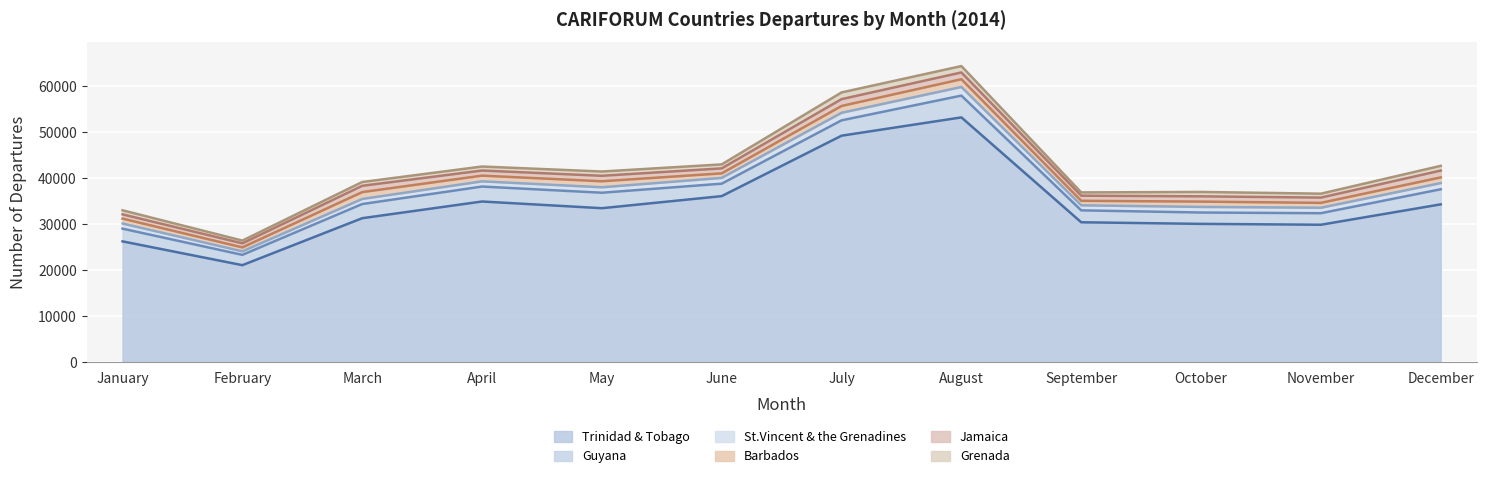

Reading right to left, list all the values displayed in this chart.

Trinidad & Tobago: December=34266	November=29832	October=30023	September=30369	August=53170	July=49193	June=36054	May=33429	April=34887	March=31254	February=21045	January=26216
Guyana: December=3279	November=2508	October=2467	September=2592	August=4737	July=3337	June=2708	May=3363	April=3249	March=3077	February=2238	January=2768
St.Vincent & the Grenadines: December=1342	November=1192	October=1220	September=1098	August=1874	July=1640	June=1253	May=1188	April=1133	March=1106	February=761	January=1116
Barbados: December=1240	November=1058	October=1154	September=981	August=1685	July=1482	June=988	May=1305	April=1241	March=1490	February=862	January=1065
Jamaica: December=1485	November=1145	October=1143	September=1111	August=1471	July=1485	June=1084	May=1188	April=1111	March=1369	February=882	January=927
Grenada: December=1026	November=853	October=956	September=708	August=1391	July=1460	June=866	May=930	April=869	March=824	February=599	January=879